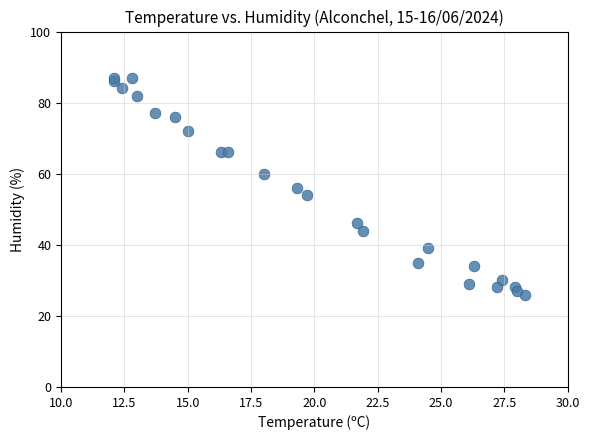

What is the range of Y values (max minus min)?

61